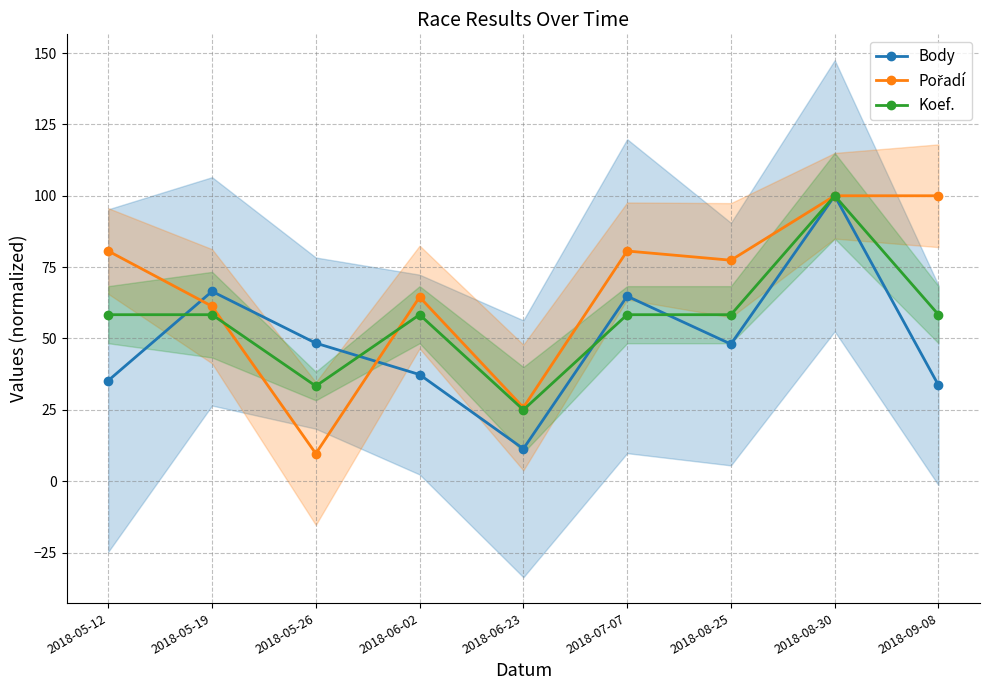

Reading left to right, what are all the values shown in this chart?

Body: 35.3	66.5	48.4	37.4	11.4	64.8	48.0	100.0	33.6
Pořadí: 80.6	61.3	9.7	64.5	25.8	80.6	77.4	100.0	100.0
Koef.: 58.3	58.3	33.3	58.3	25.0	58.3	58.3	100.0	58.3